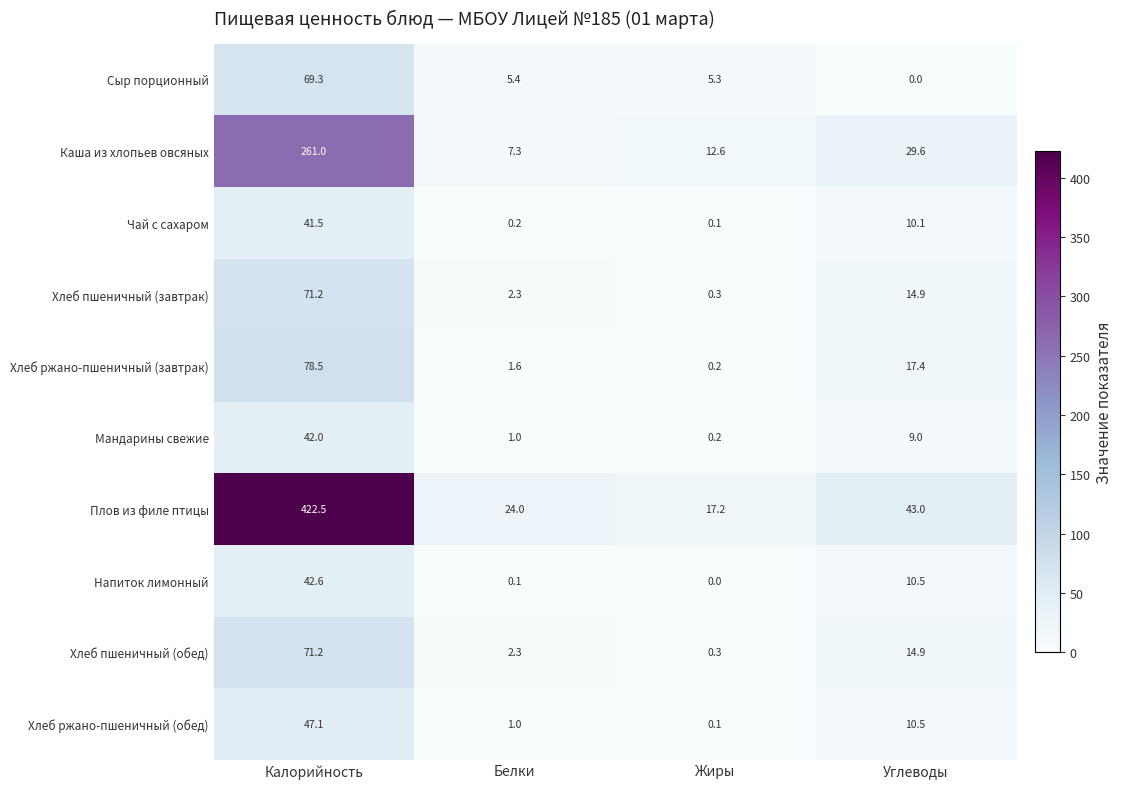

What is the average value of the Хлеб пшеничный (обед) series?

22.2